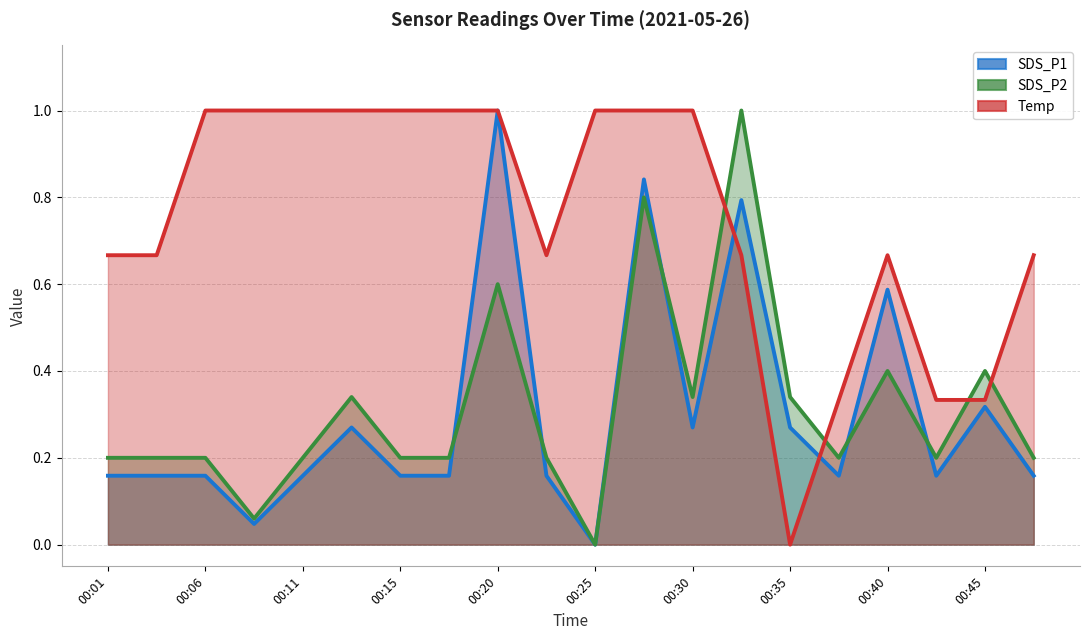

At which category does SDS_P2 reach its first local peak?

00:13